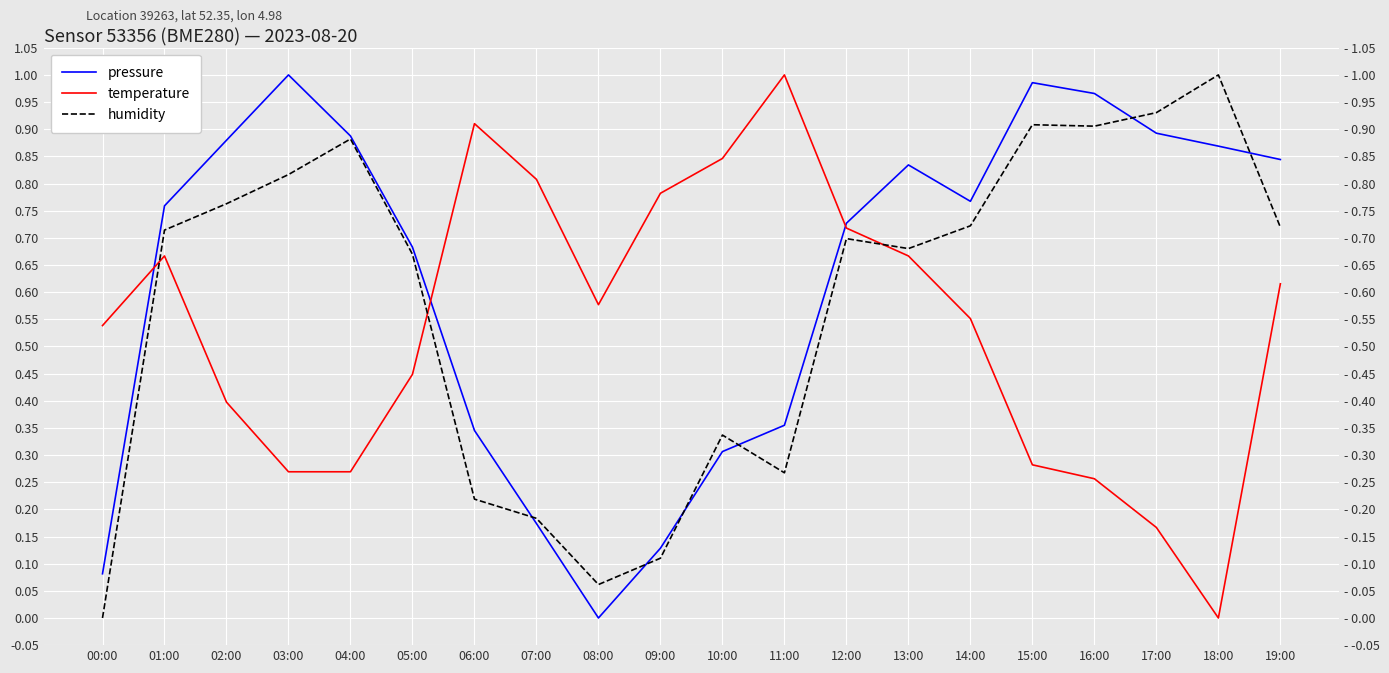

How many values in temperature are above zero?

19